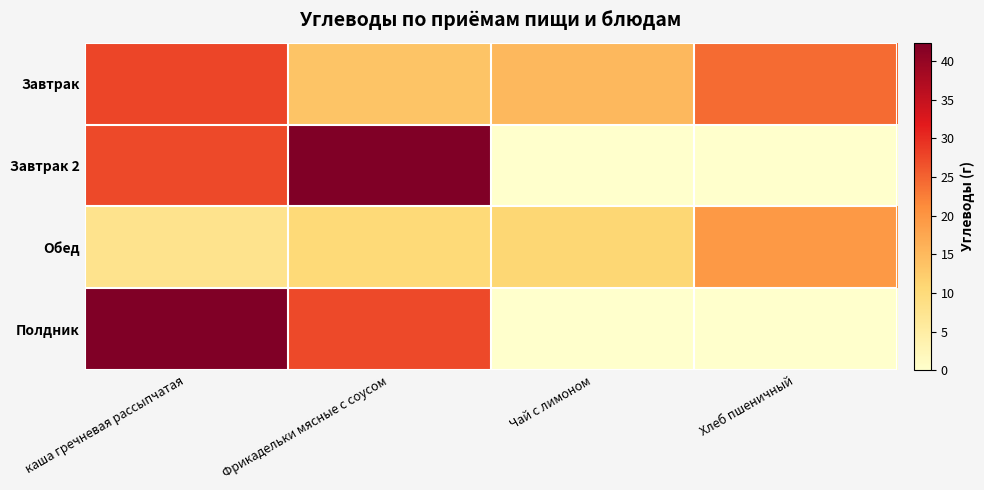

Reading left to right, list all the values displayed in this chart.

Завтрак: каша гречневая рассыпчатая=27.8	Фрикадельки мясные с соусом=13.5	Чай с лимоном=15.1	Хлеб пшеничный=24.3
Завтрак 2: каша гречневая рассыпчатая=27.4	Фрикадельки мясные с соусом=42.4	Чай с лимоном=0.0	Хлеб пшеничный=0.0
Обед: каша гречневая рассыпчатая=7.7	Фрикадельки мясные с соусом=10.4	Чай с лимоном=10.8	Хлеб пшеничный=19.4
Полдник: каша гречневая рассыпчатая=42.4	Фрикадельки мясные с соусом=27.4	Чай с лимоном=0.0	Хлеб пшеничный=0.0